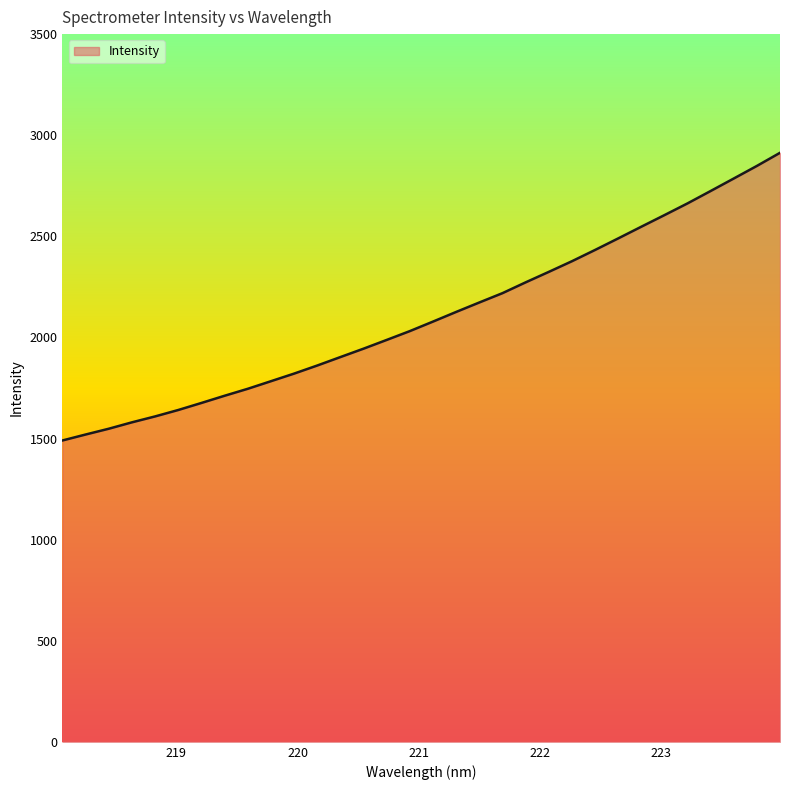

What is the smallest value displayed?

1490.3